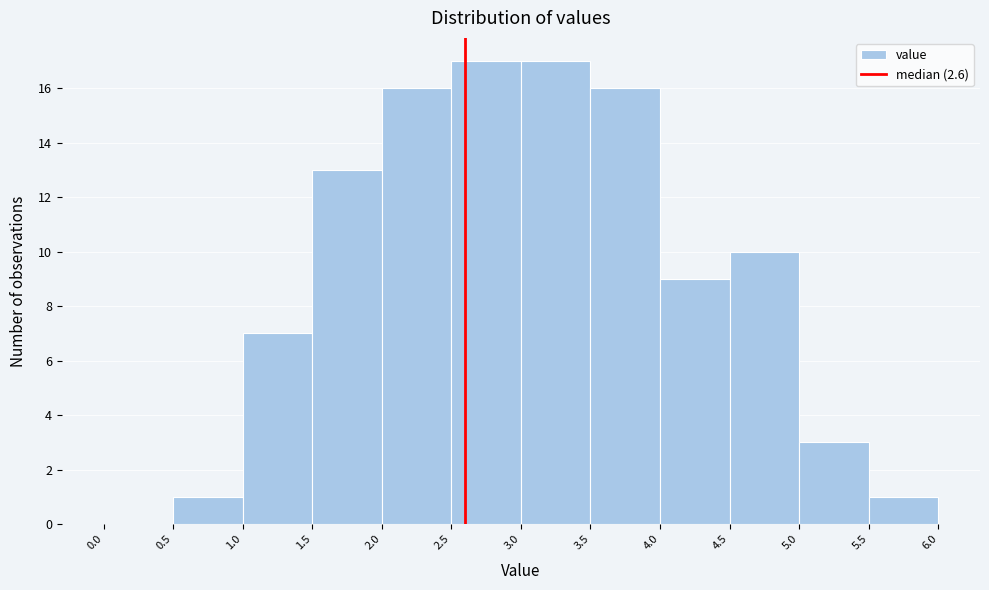

Reading left to right, transcribe this chart: for each bar, give the range it covers on the x-axis and its height. The values are not printed on the chart, so give them approximately, as read against the axis.

0.0 to 0.5: 0
0.5 to 1.0: 1
1.0 to 1.5: 7
1.5 to 2.0: 13
2.0 to 2.5: 16
2.5 to 3.0: 17
3.0 to 3.5: 17
3.5 to 4.0: 16
4.0 to 4.5: 9
4.5 to 5.0: 10
5.0 to 5.5: 3
5.5 to 6.0: 1